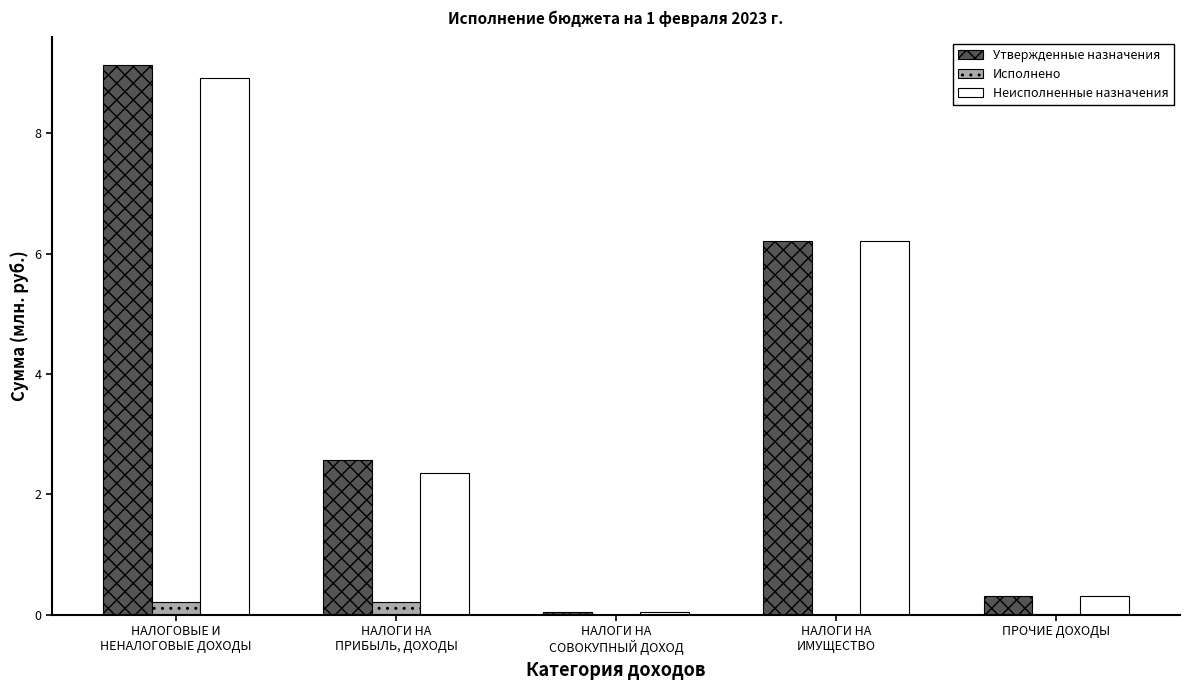

What is the maximum value for Утвержденные назначения?

9.1